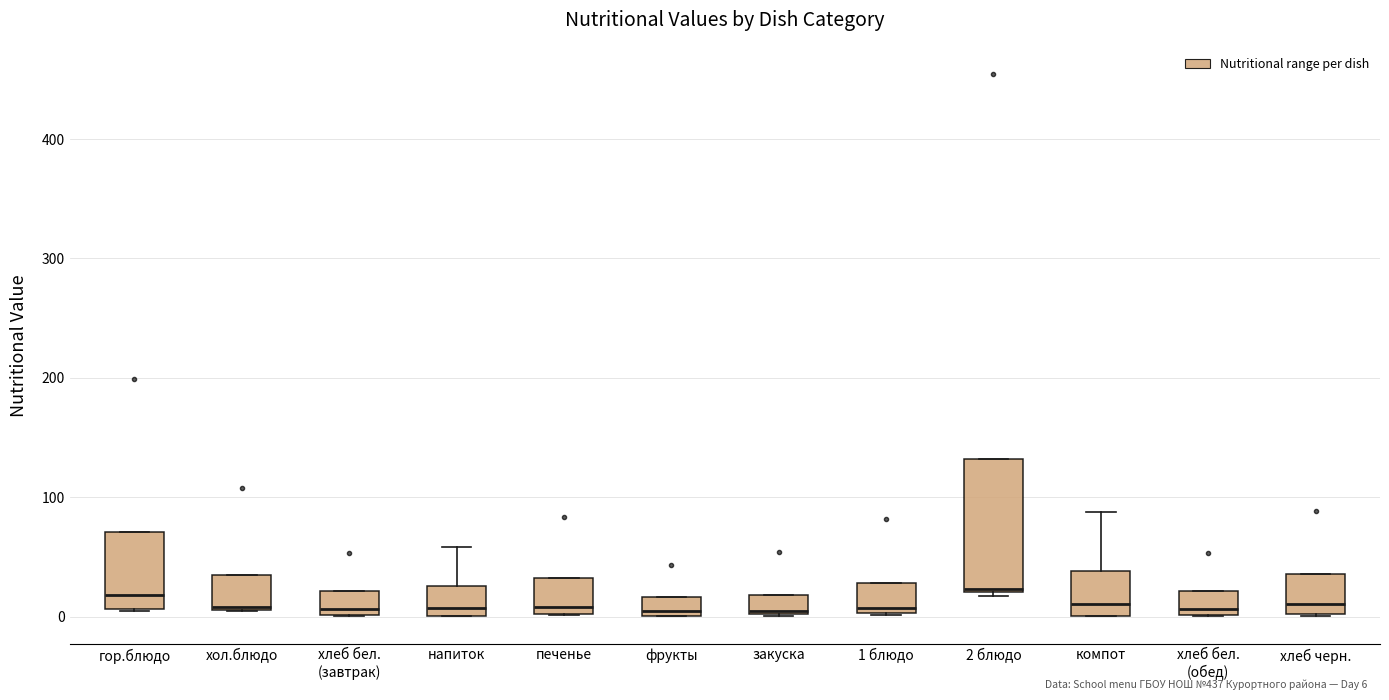

Where is the upper edge of the box for фрукты on the y-axis? The values are not printed on the chart, so give them approximately, as read against the axis.

20